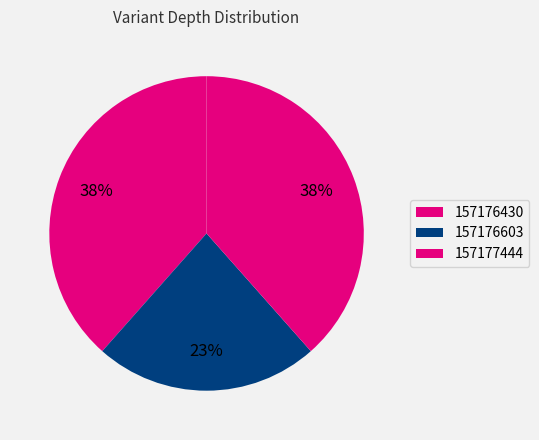

To the nearest percent, what is the average slice percentage?

33%